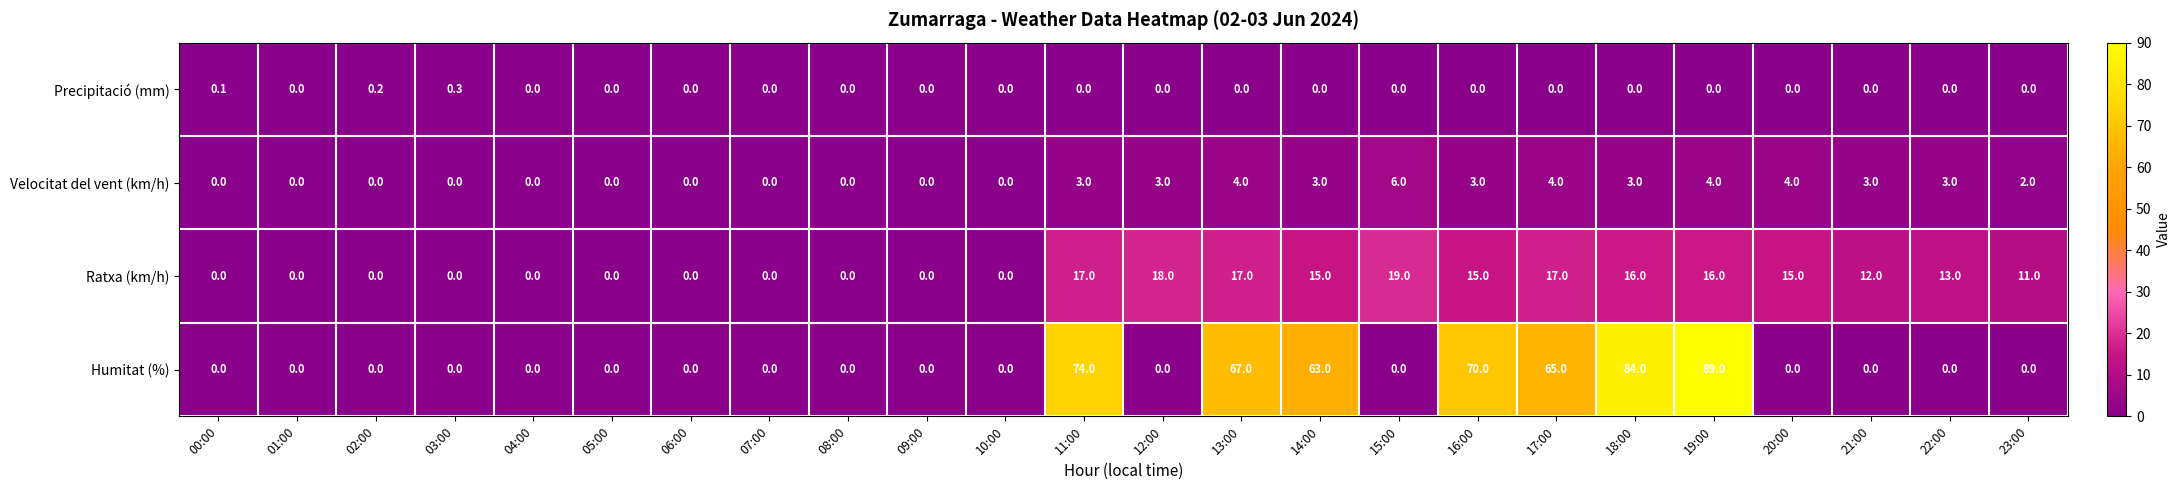

Is it true that Velocitat del vent (km/h) equals 1.9 at 05:00?

False